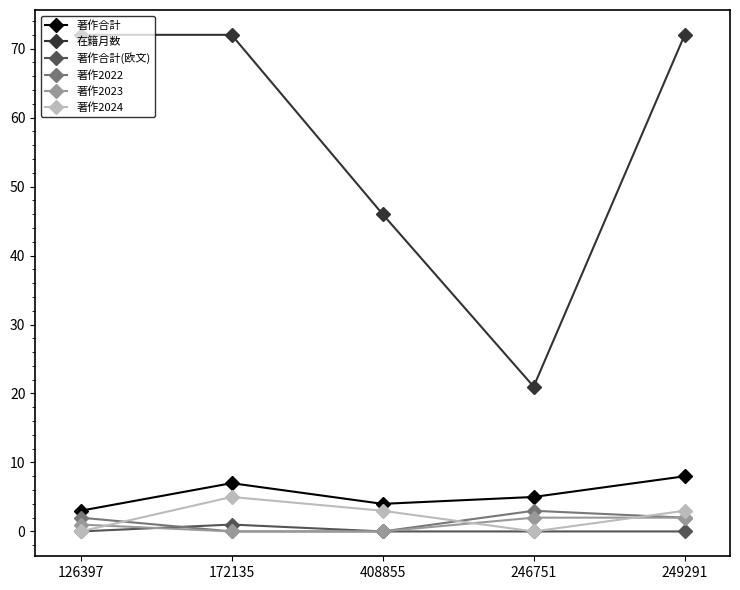

True or false: 著作2022 and 著作合計 cross at least once.

False